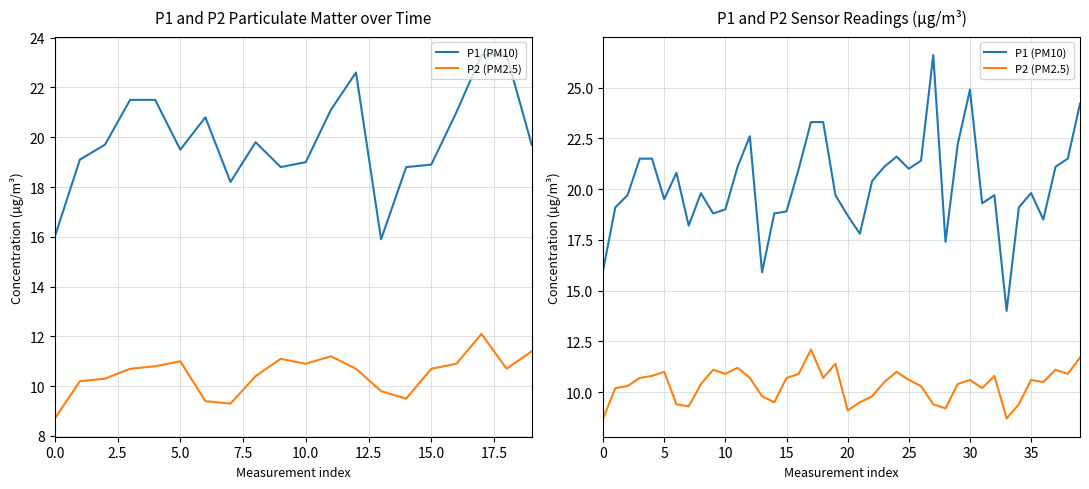

Which category has the highest value in the P2 (PM2.5) series?

17